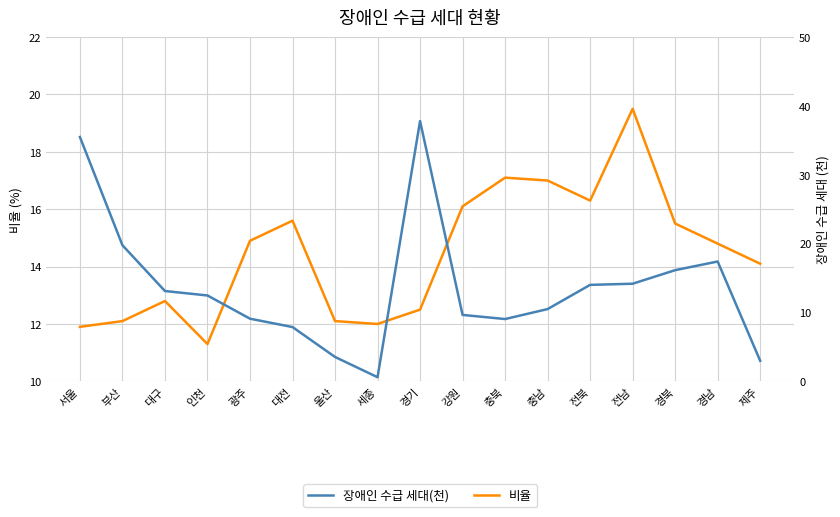

What is the maximum value for 장애인 수급 세대(천)?

37.8